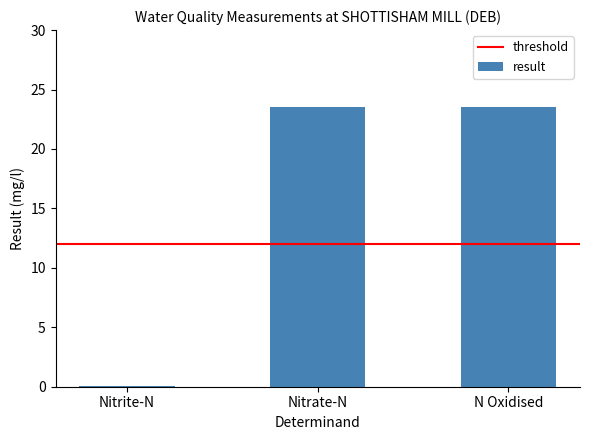

What is the greatest value displayed?

23.5